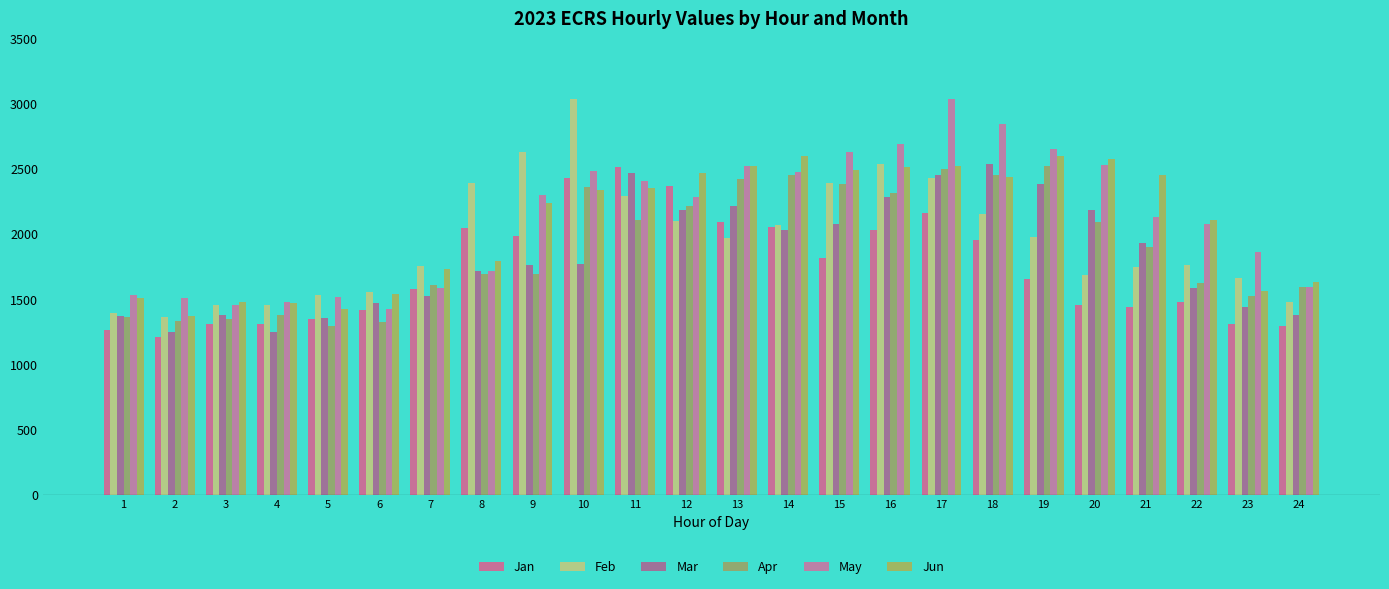

Which series changed the most between 5 and 20?

Jun